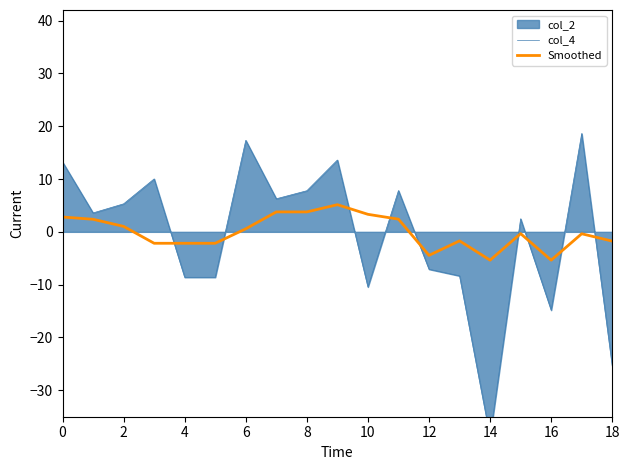

After their last crossing, which series has the higher values: col_4 or Smoothed?

Smoothed